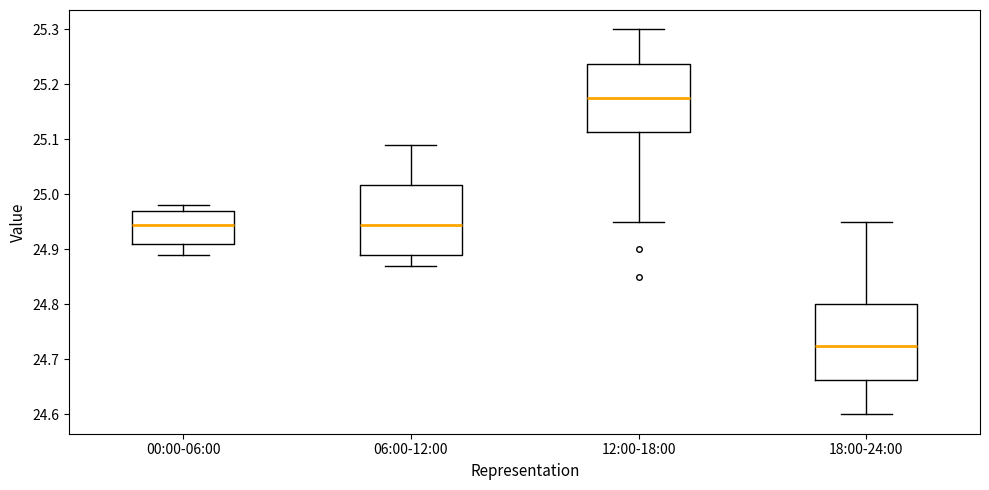

Which box's median line is the lowest?

18:00-24:00